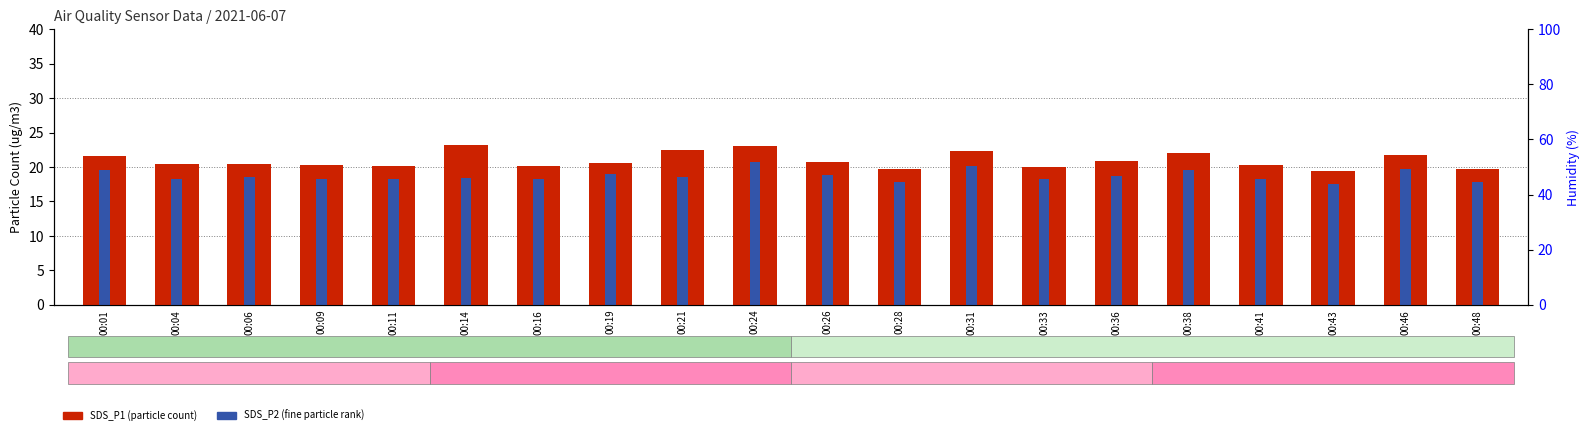

At which category does the chart reach its minimum across all series?

00:43